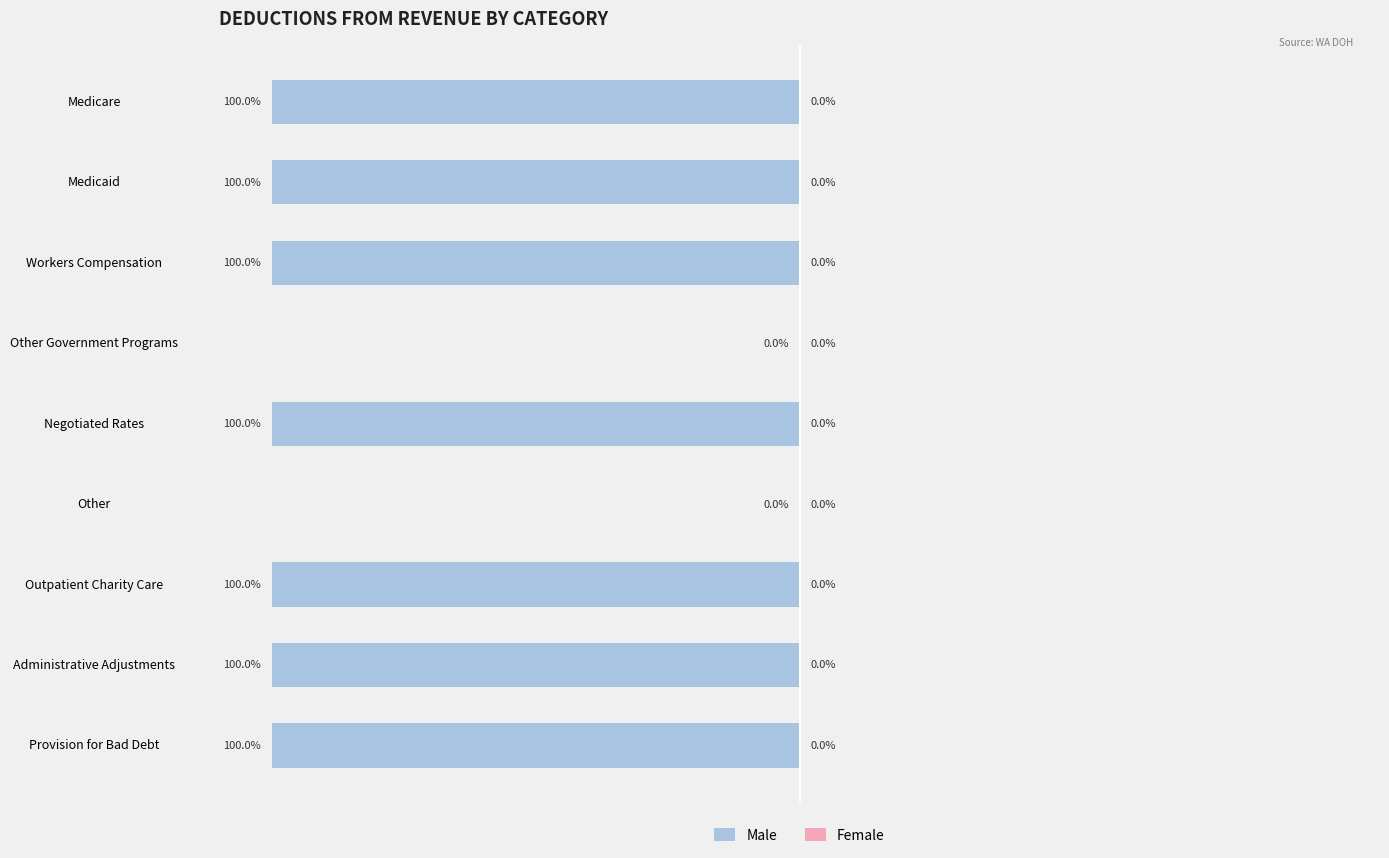

Are the bars grouped side by side (vs. stacked)?

No